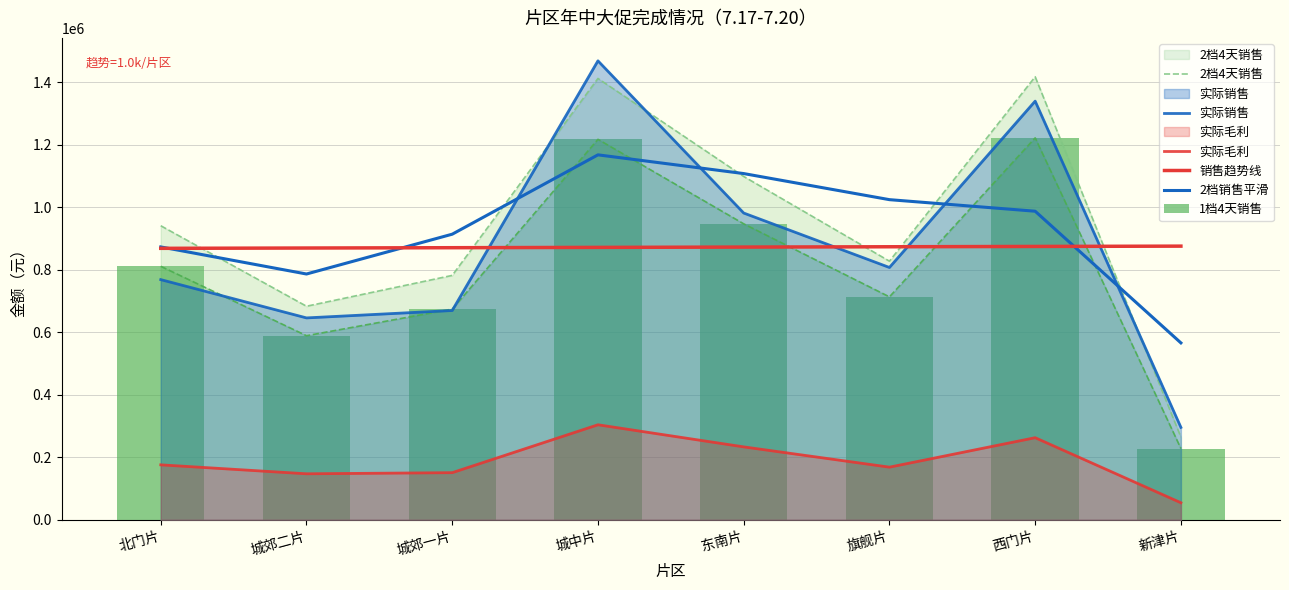

What is the sum of the 实际毛利 values at 城郊二片 and 北门片?

323459.8